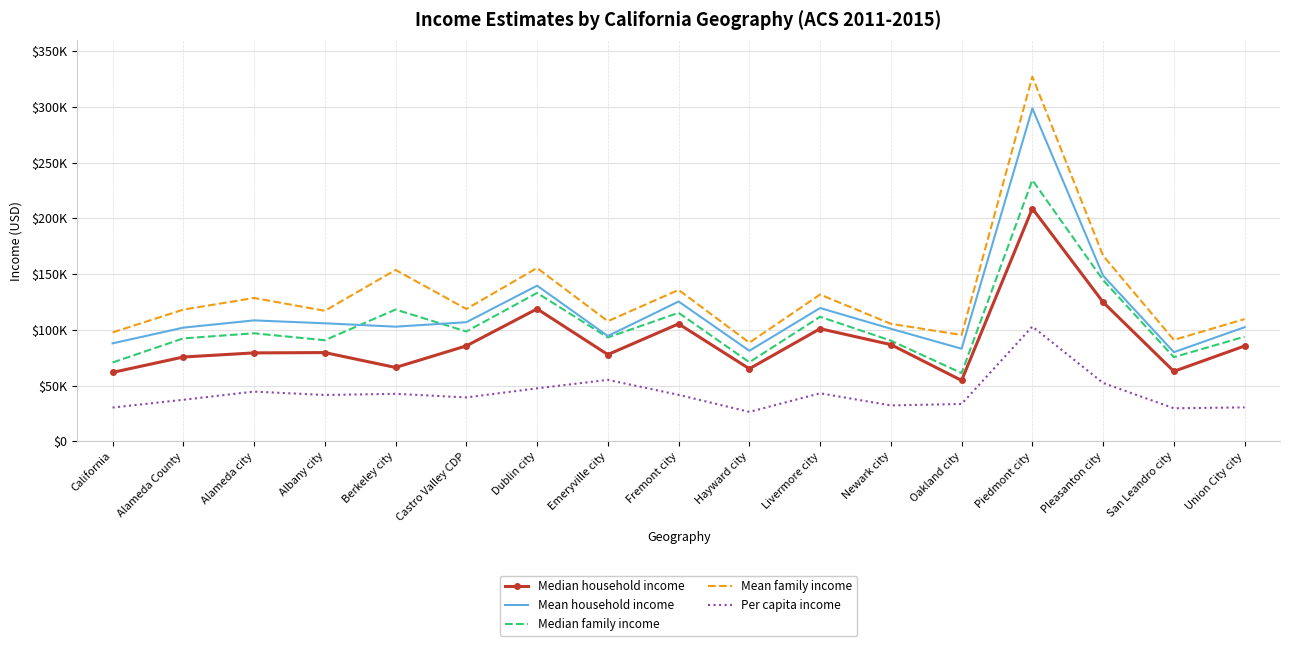

Where is Per capita income nearest to the value 64691?

Emeryville city